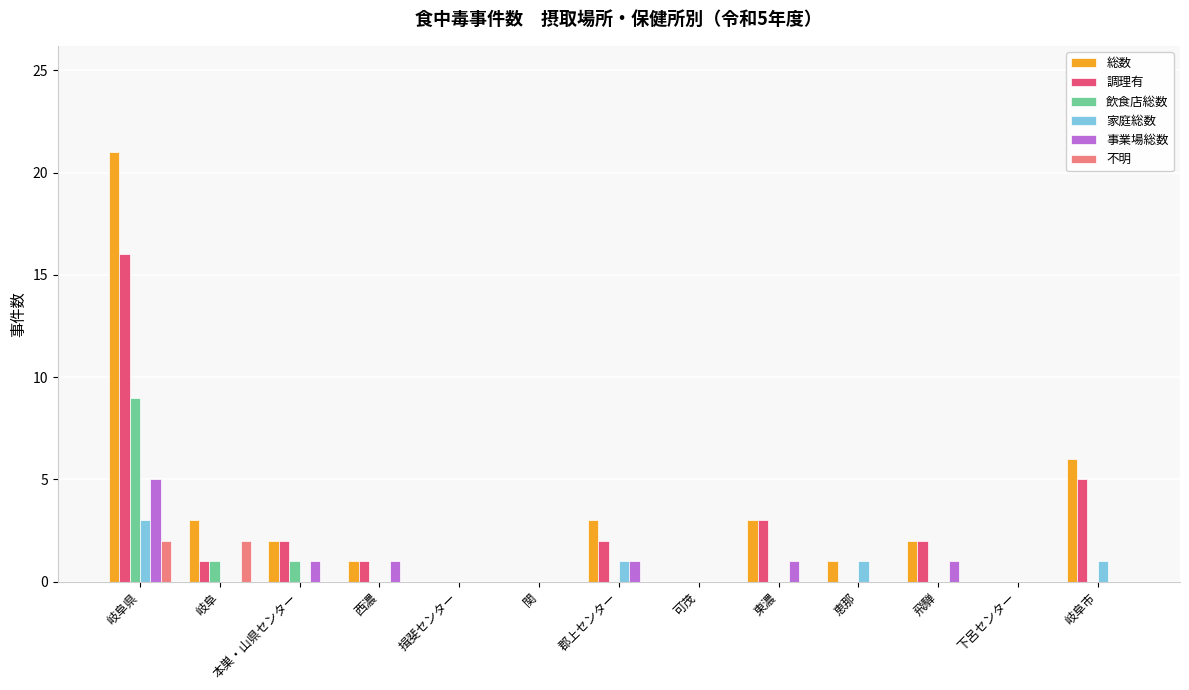

Reading right to left, what are all the values shown in this chart?

総数: 岐阜市=6	下呂センター=0	飛騨=2	恵那=1	東濃=3	可茂=0	郡上センター=3	関=0	揖斐センター=0	西濃=1	本巣・山県センター=2	岐阜=3	岐阜県=21
調理有: 岐阜市=5	下呂センター=0	飛騨=2	恵那=0	東濃=3	可茂=0	郡上センター=2	関=0	揖斐センター=0	西濃=1	本巣・山県センター=2	岐阜=1	岐阜県=16
飲食店総数: 岐阜市=0	下呂センター=0	飛騨=0	恵那=0	東濃=0	可茂=0	郡上センター=0	関=0	揖斐センター=0	西濃=0	本巣・山県センター=1	岐阜=1	岐阜県=9
家庭総数: 岐阜市=1	下呂センター=0	飛騨=0	恵那=1	東濃=0	可茂=0	郡上センター=1	関=0	揖斐センター=0	西濃=0	本巣・山県センター=0	岐阜=0	岐阜県=3
事業場総数: 岐阜市=0	下呂センター=0	飛騨=1	恵那=0	東濃=1	可茂=0	郡上センター=1	関=0	揖斐センター=0	西濃=1	本巣・山県センター=1	岐阜=0	岐阜県=5
不明: 岐阜市=0	下呂センター=0	飛騨=0	恵那=0	東濃=0	可茂=0	郡上センター=0	関=0	揖斐センター=0	西濃=0	本巣・山県センター=0	岐阜=2	岐阜県=2